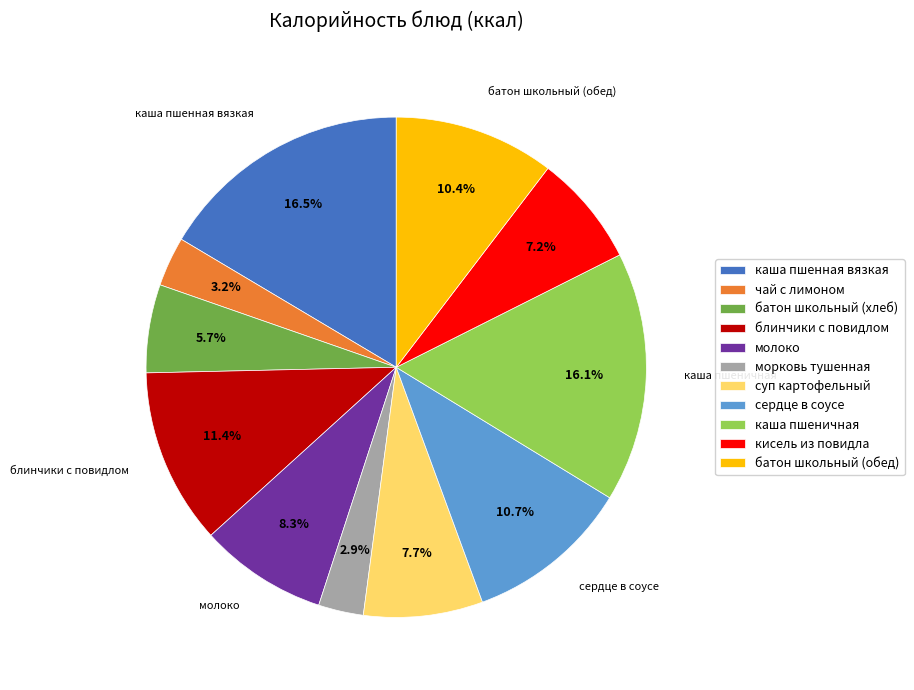

To the nearest percent, what portion does сердце в соусе represent?

11%